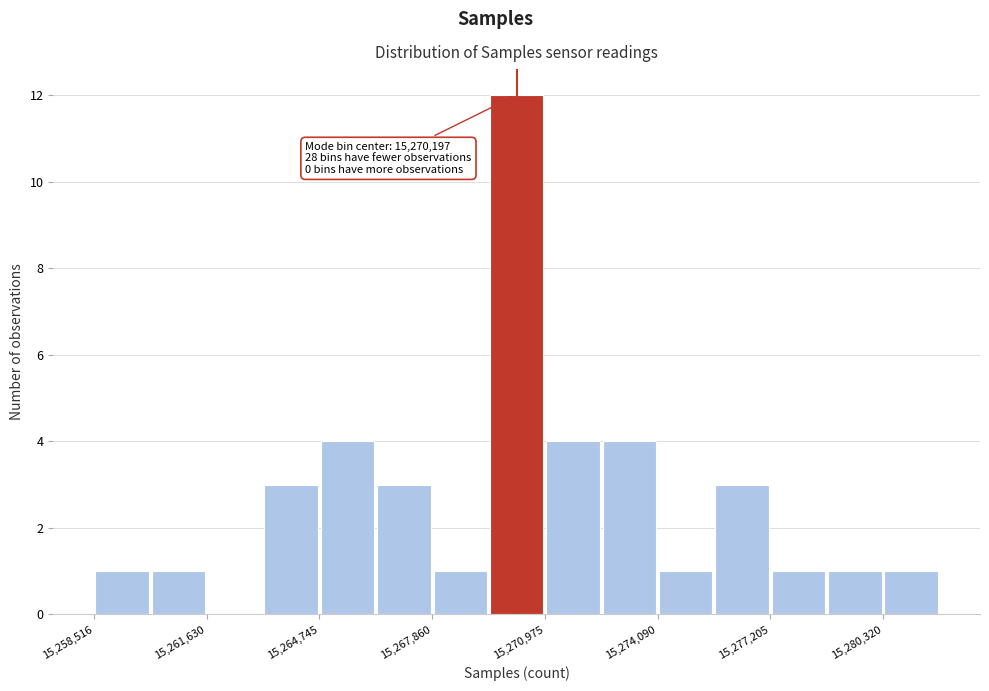

Read against the x-axis, roughly where is the centre of the tallest bar?

15270000